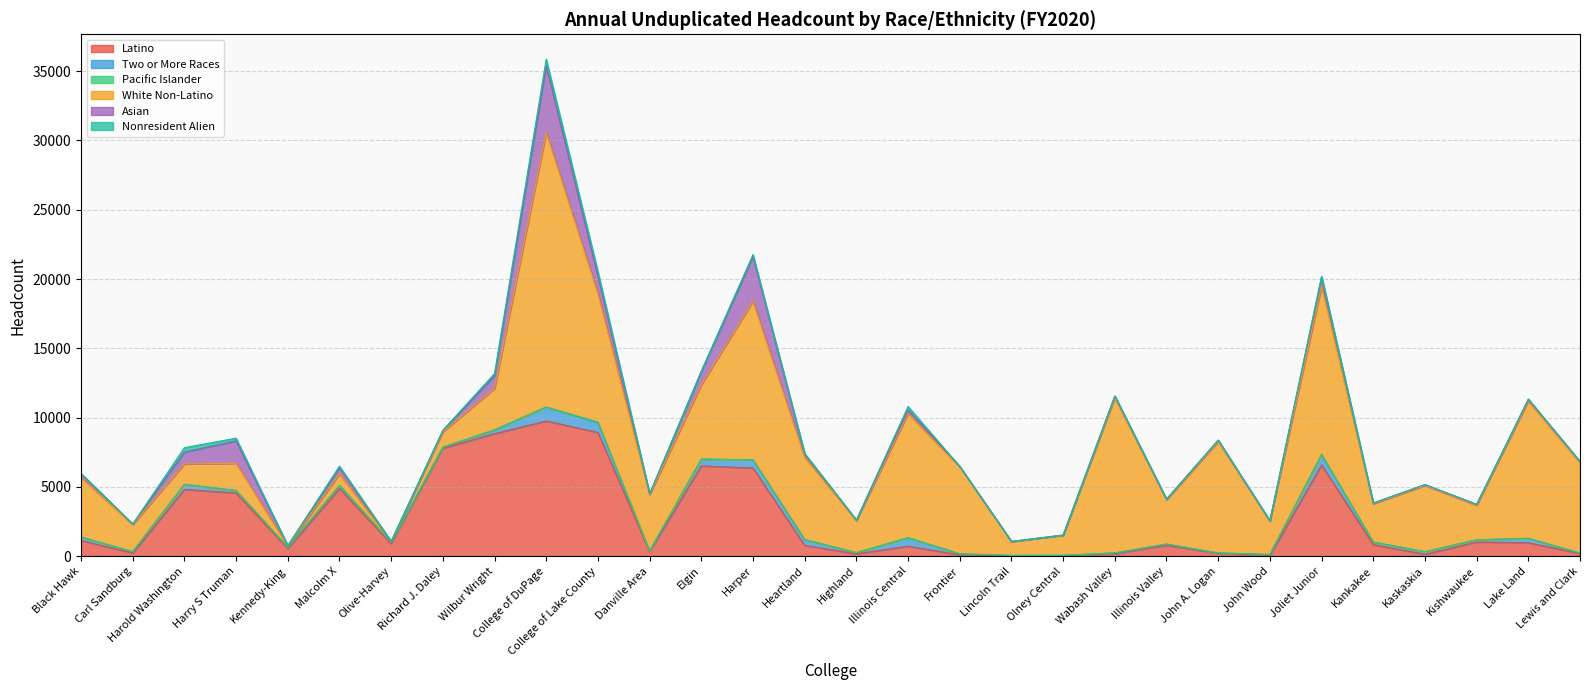

What is the spread (max minus min) of values at Highland?

2315